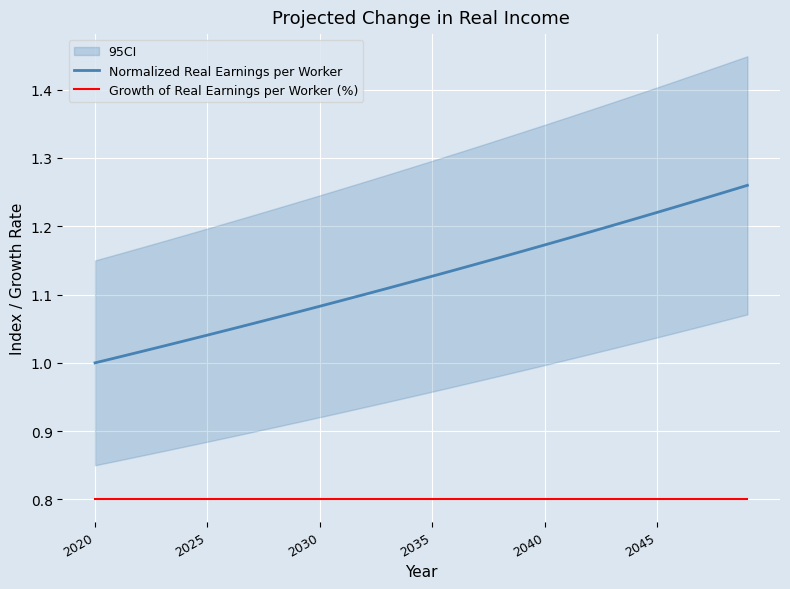

At which label is Growth of Real Earnings per Worker (%) closest to 0?

2020